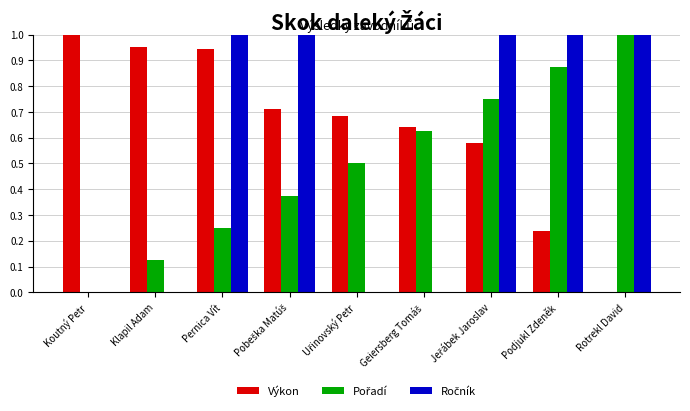

Does the chart contain stacked bars?

No